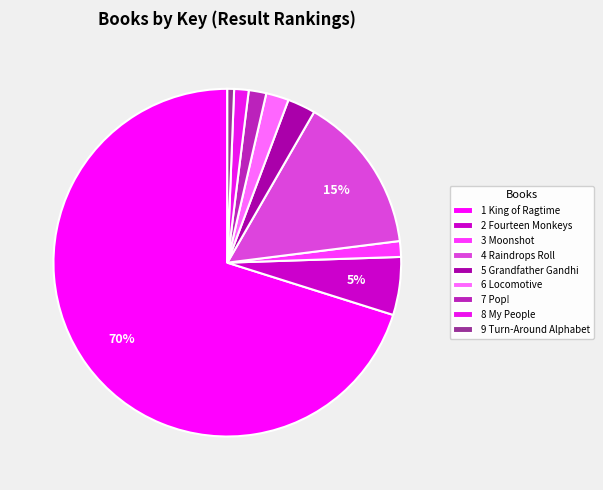

Does any single category account for the majority?

Yes